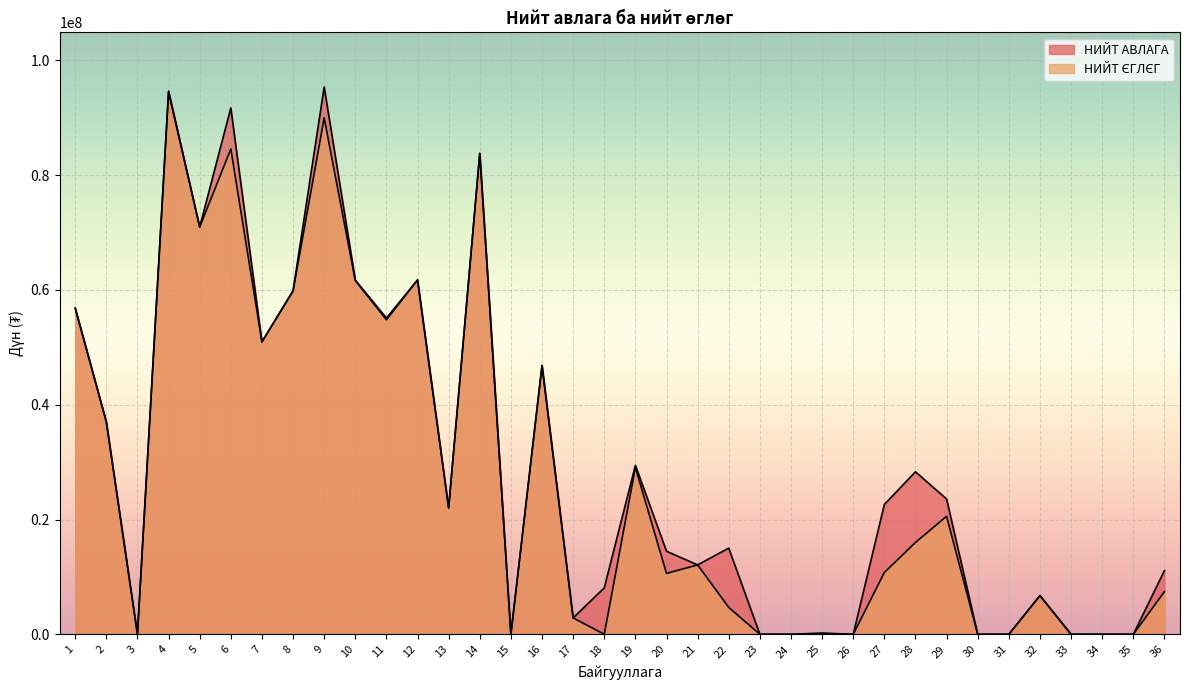

Where is the first local minimum for НИЙТ ЄГЛЄГ?

3